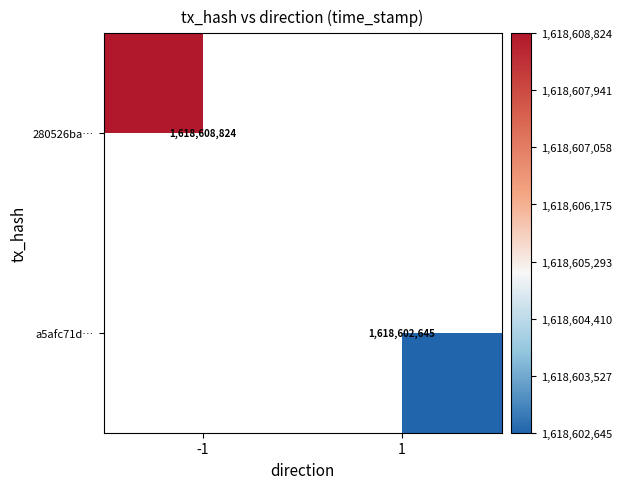

What is the maximum value shown in the chart?

1618608824.0